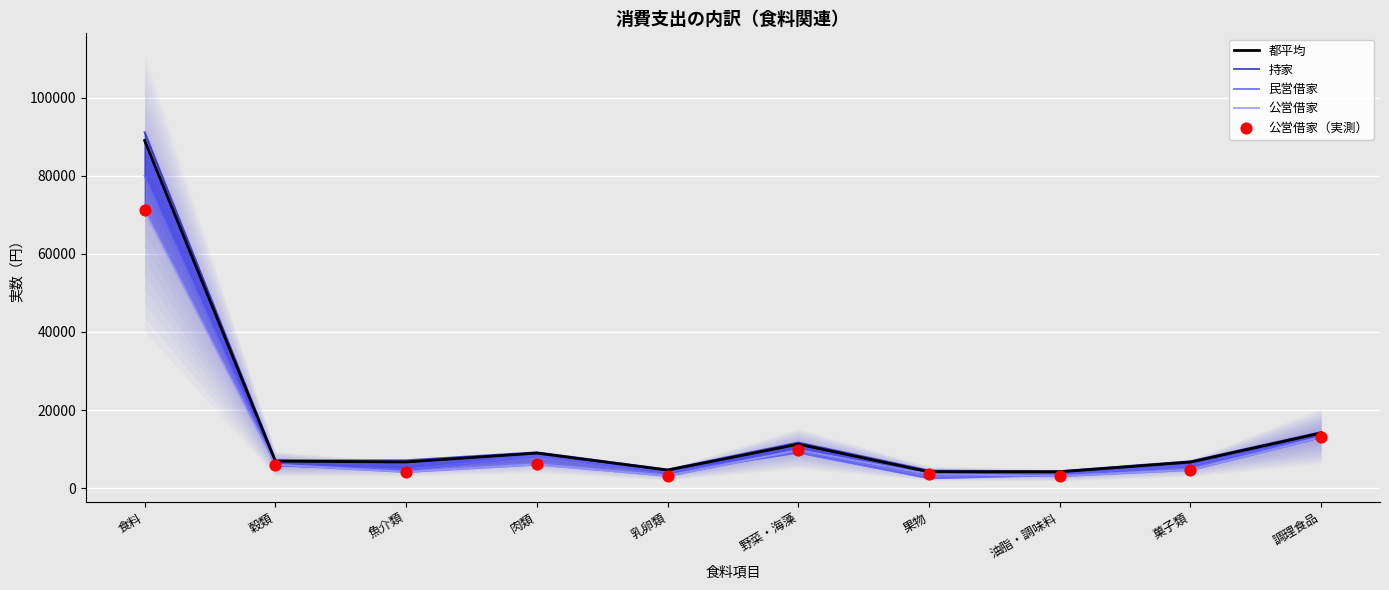

Which series has the largest total across all categories?

持家